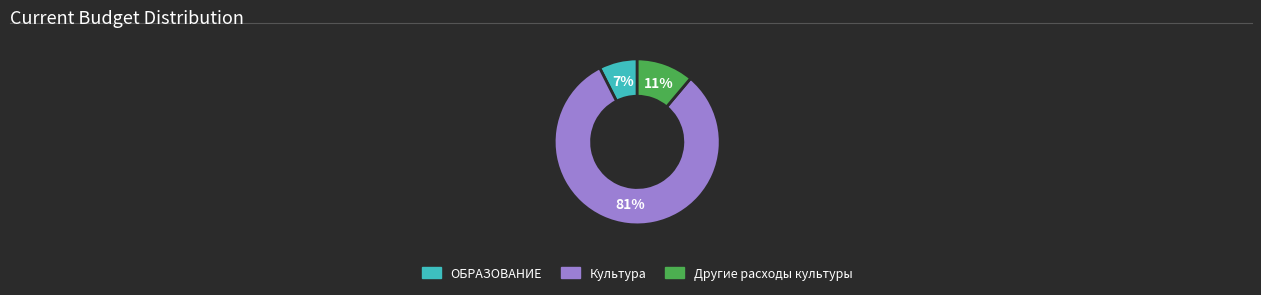

What is the smallest slice in the pie chart?

ОБРАЗОВАНИЕ